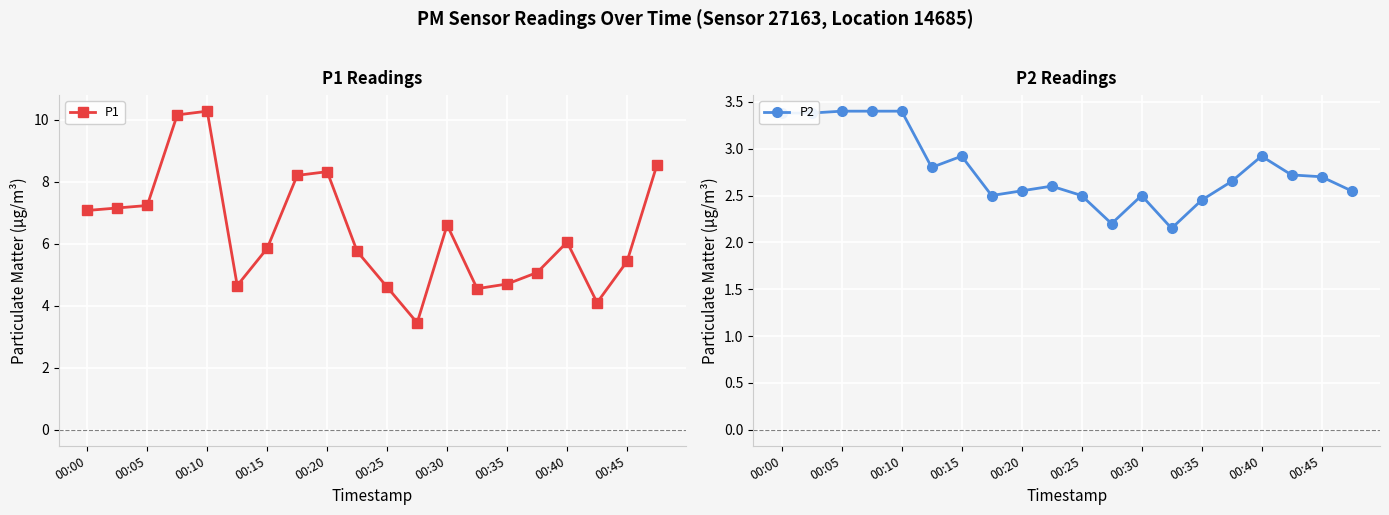

True or false: P1 and P2 intersect in this chart.

False